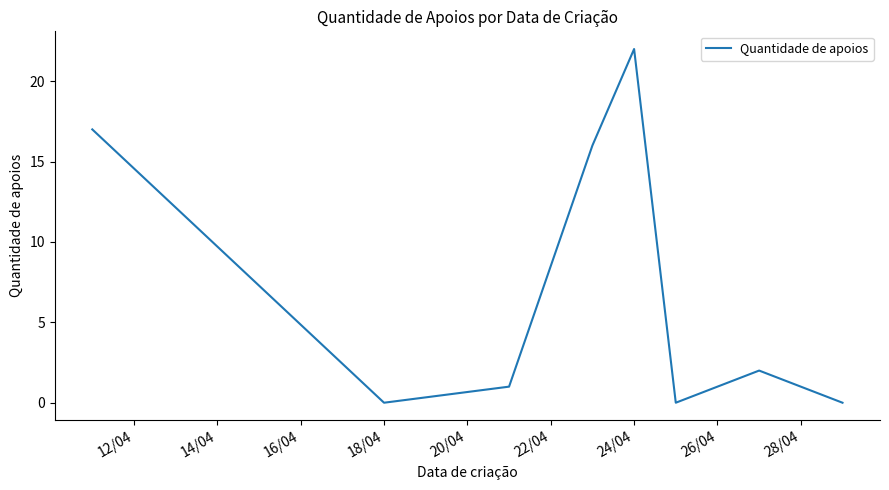

What is the maximum value shown in the chart?

22